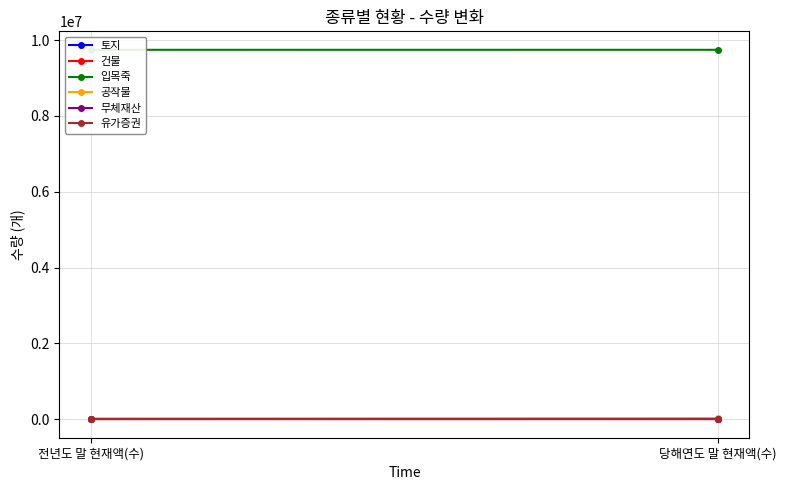

Reading right to left, extract all data points from this chart.

토지: 10921	10531
건물: 255	253
입목죽: 9741551	9741170
공작물: 25014	6354
무체재산: 4684	4678
유가증권: 3512	3512